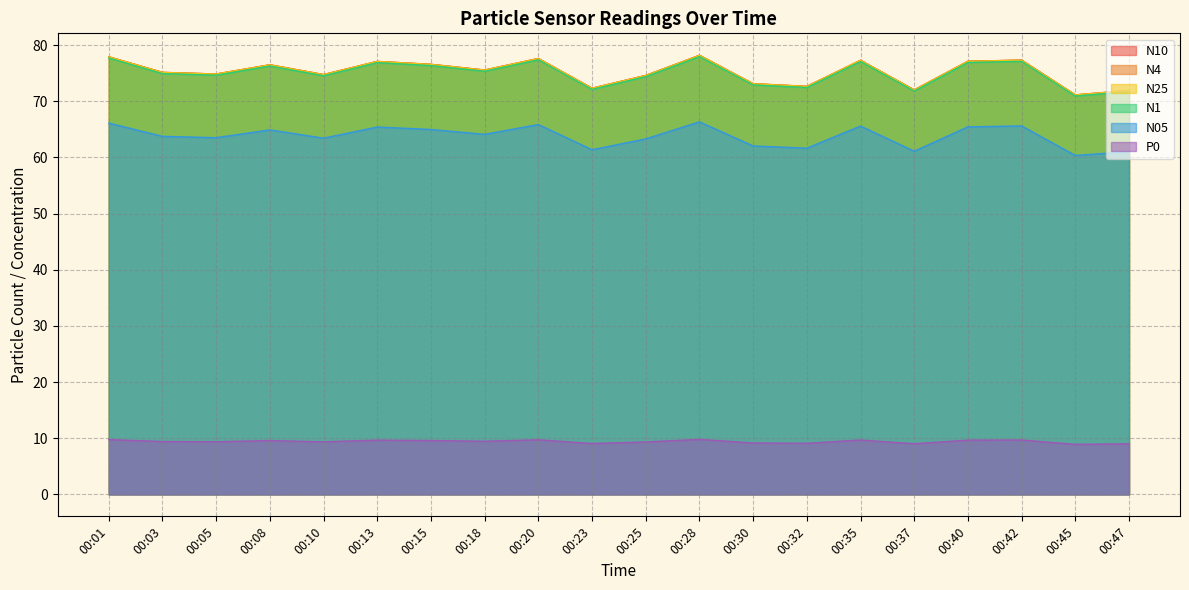

True or false: N25 and N1 cross at least once.

False